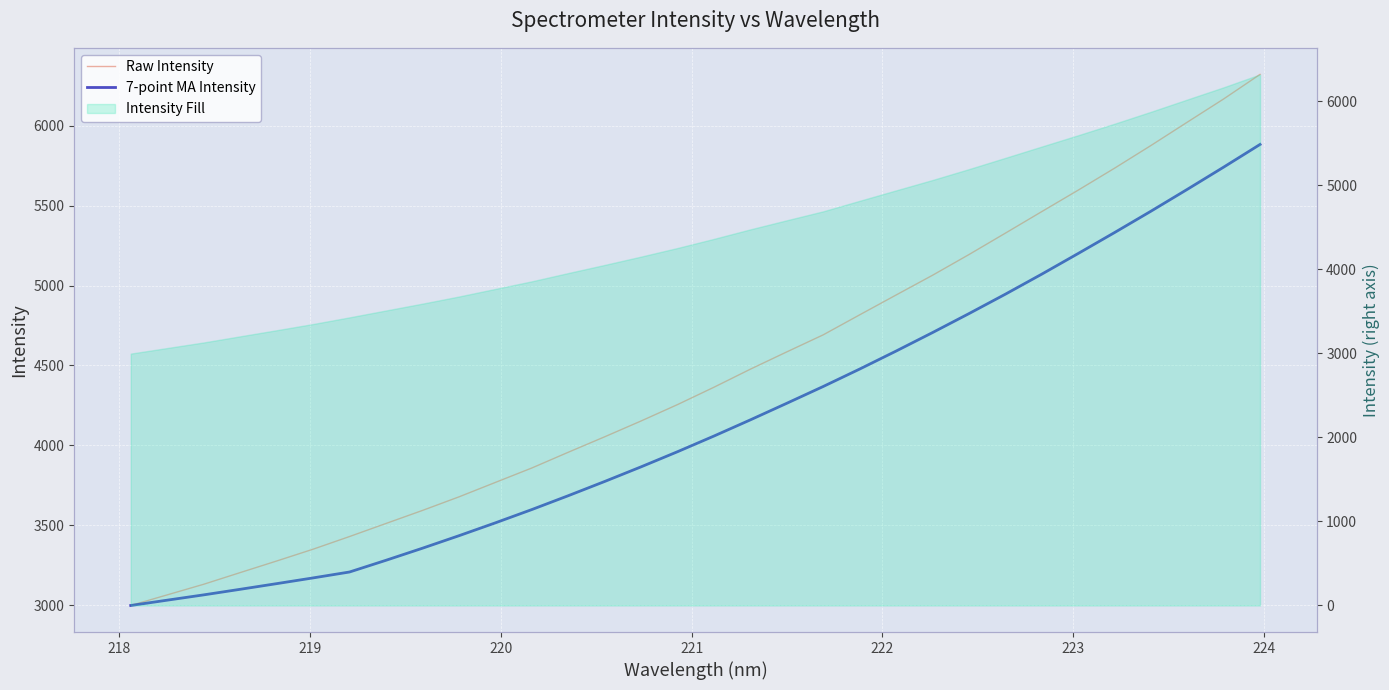

What is the difference between the maximum and second lowest values in the Raw Intensity series?

3257.2